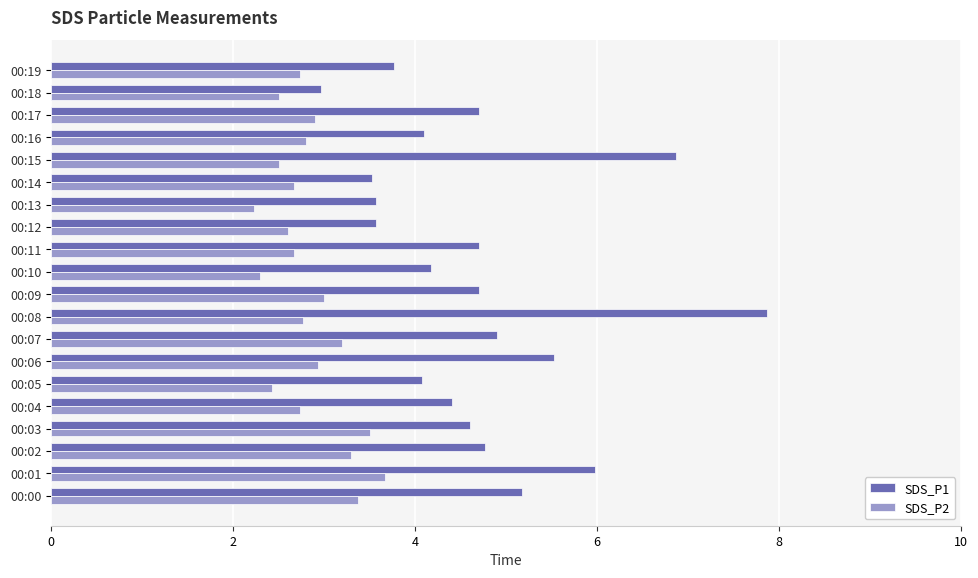

Is the value of SDS_P1 at 00:14 greater than the value of SDS_P2 at 00:16?

Yes